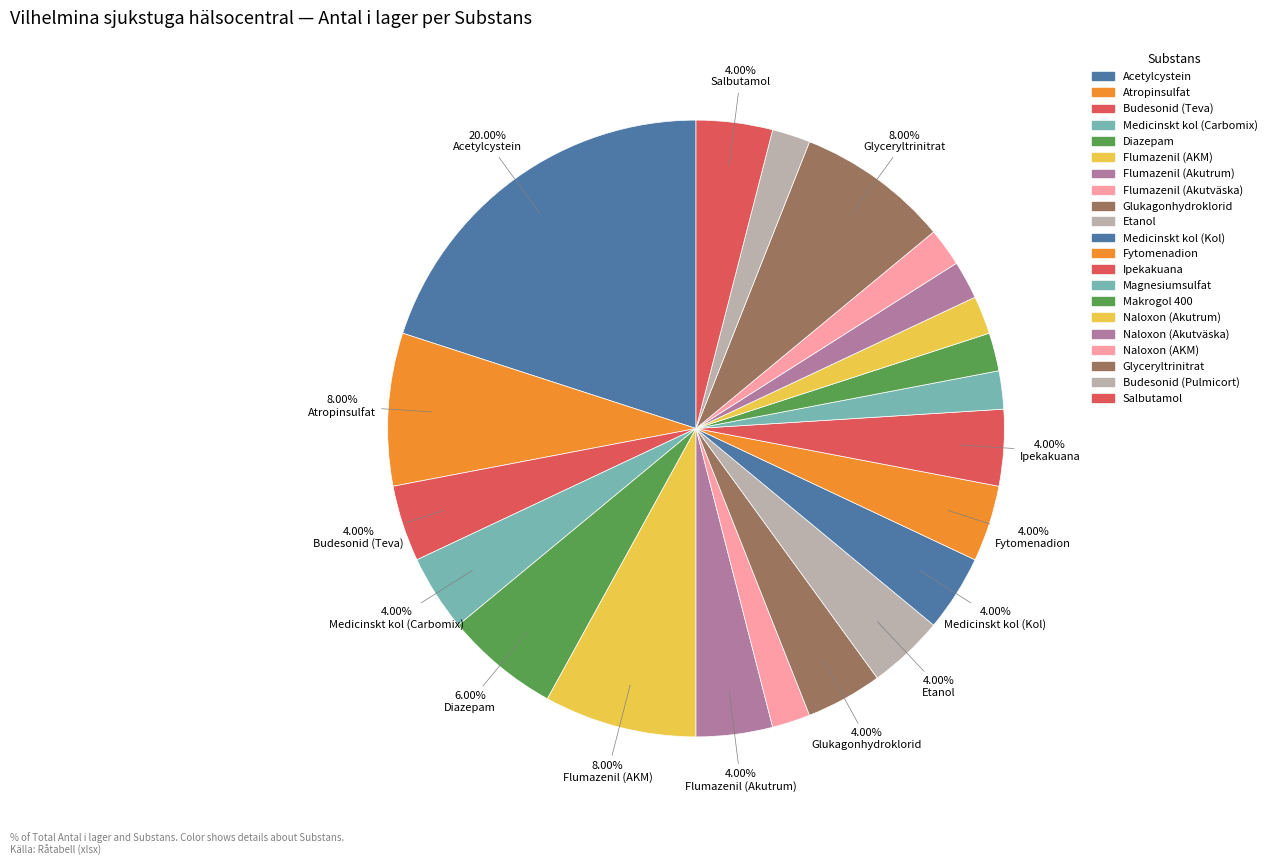

How many slices are in this pie chart?

21